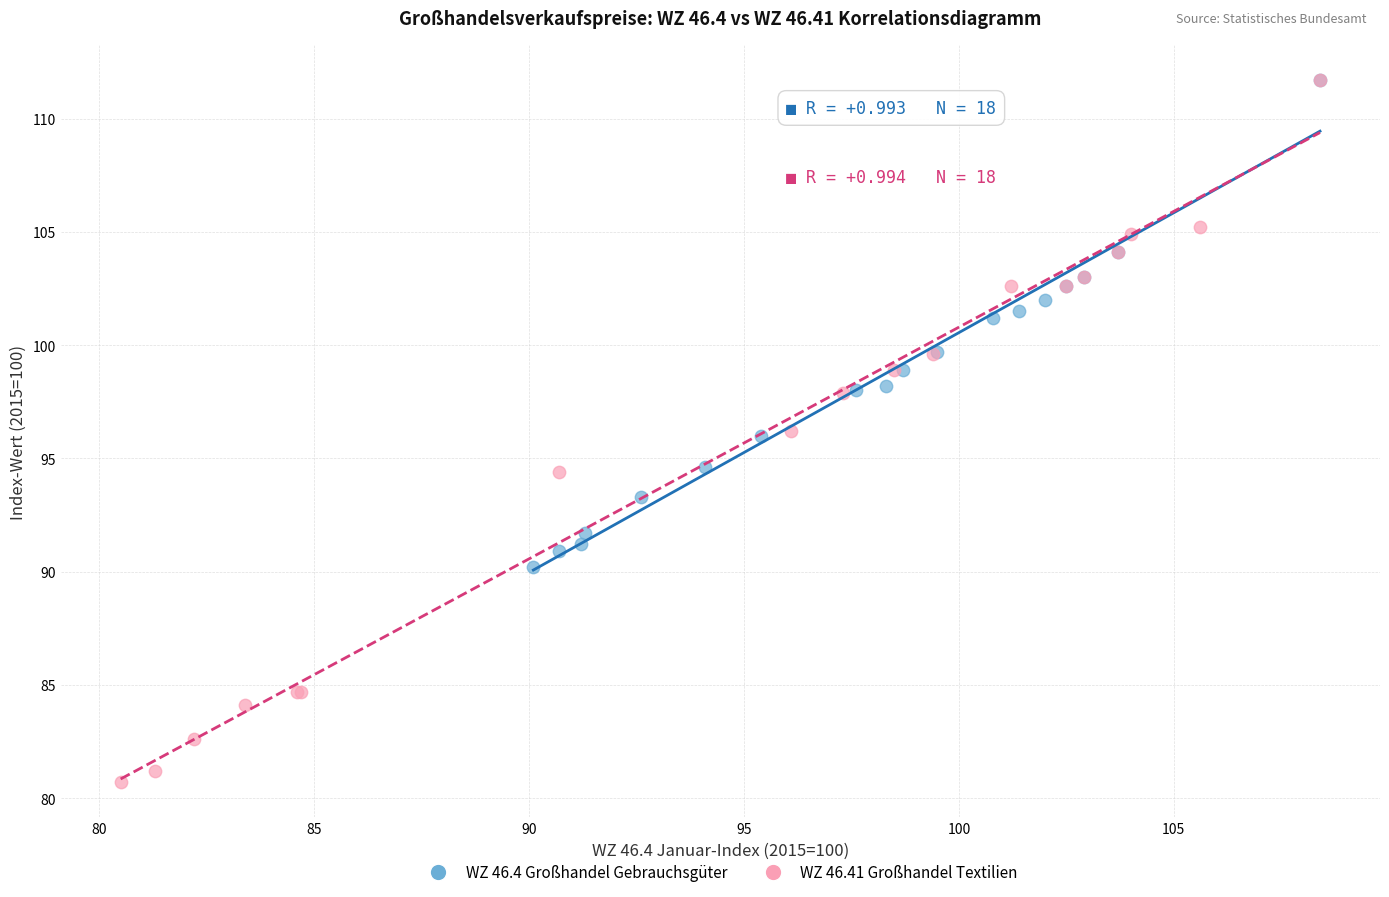

Which series has the widest spread of Y values?

WZ 46.41 Großhandel Textilien